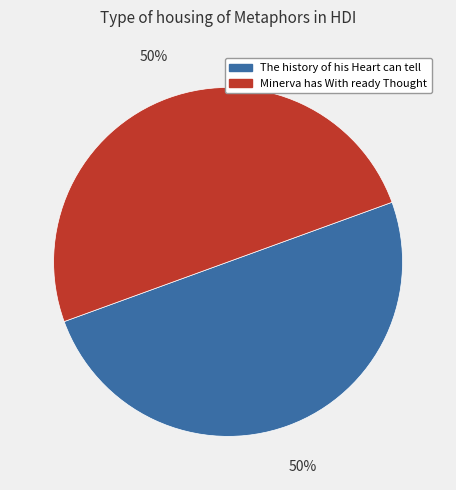

What is the ratio of the value at The history of his Heart can tell to the value at Minerva has With ready Thought?

1.0